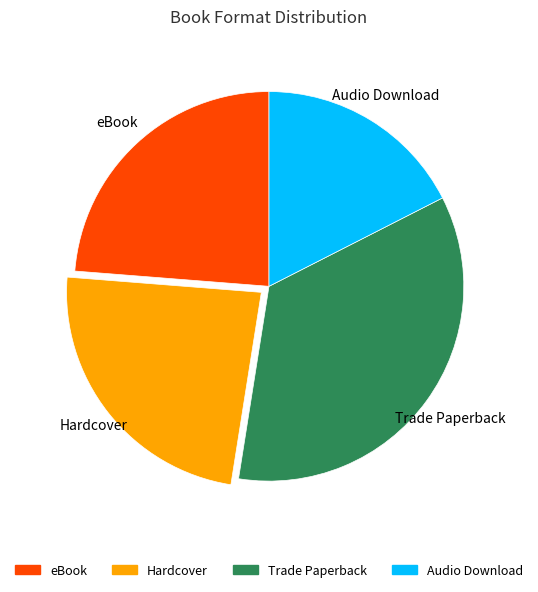

Is it true that Hardcover is 24% of the pie?

True